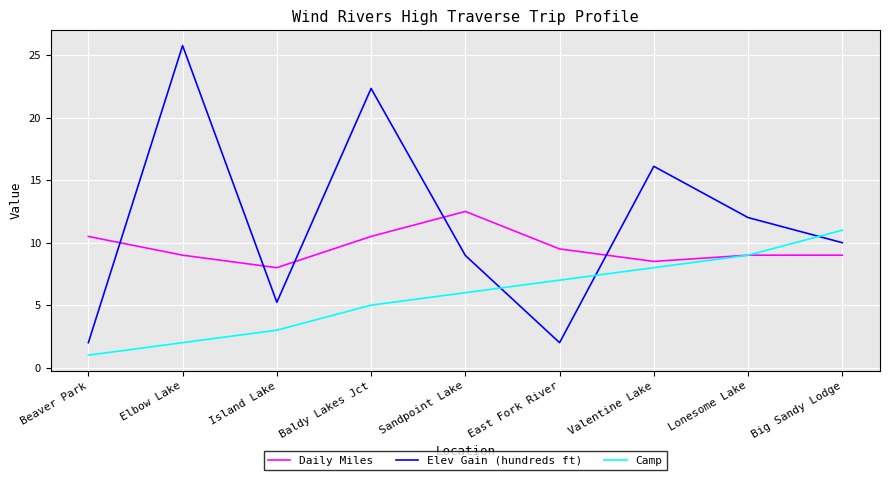

What is the average value of the Elev Gain (hundreds ft) series?

11.6